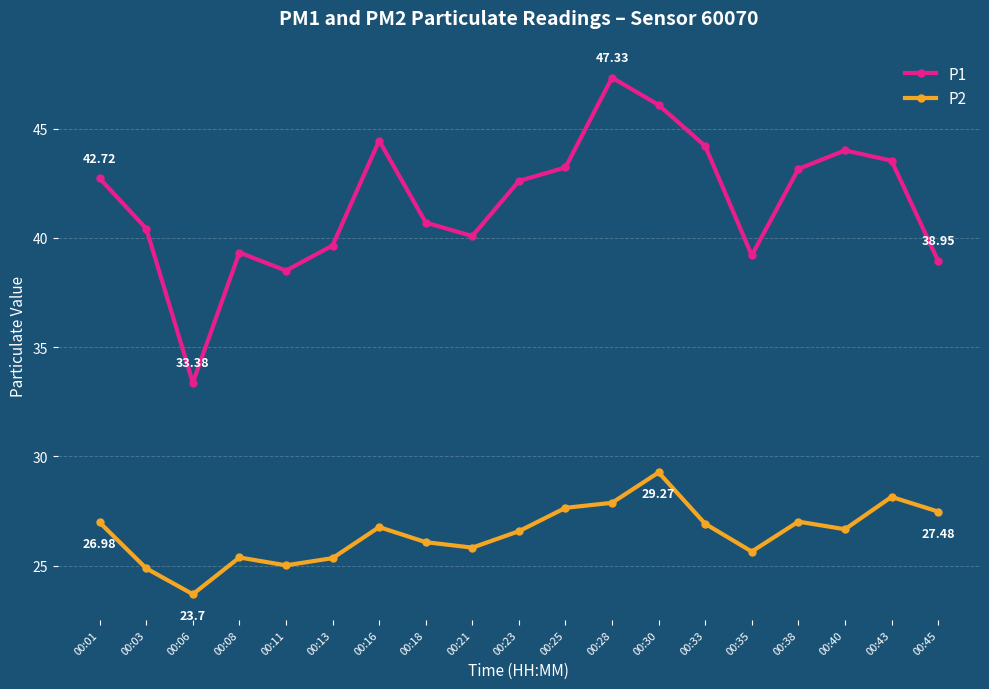

At which label does P2 reach its minimum?

00:06